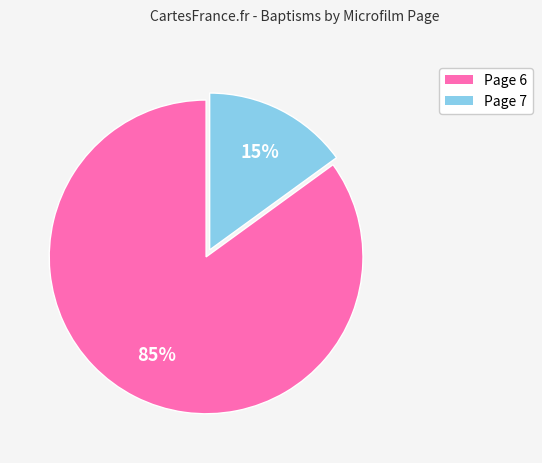

To the nearest percent, what is the average slice percentage?

50%